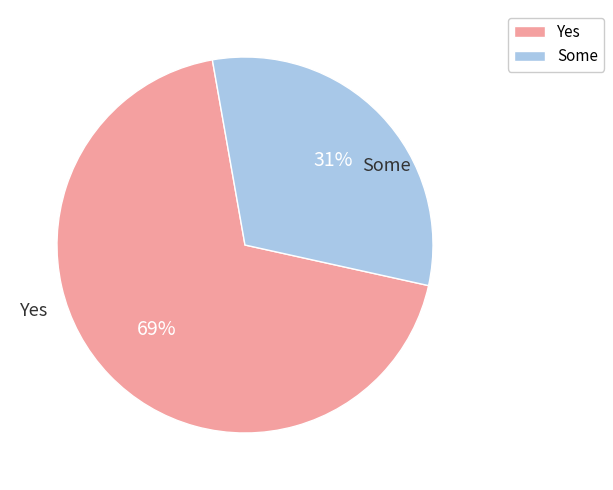

To the nearest percent, what is the difference between the largest and smallest slice percentages?

38%